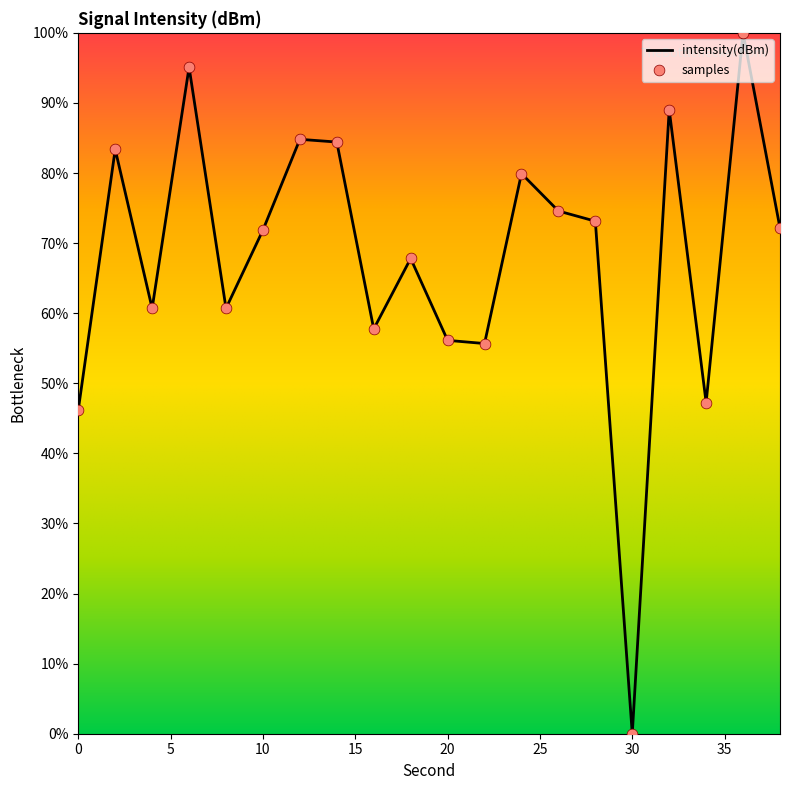

What is the maximum value shown in the chart?

100.0